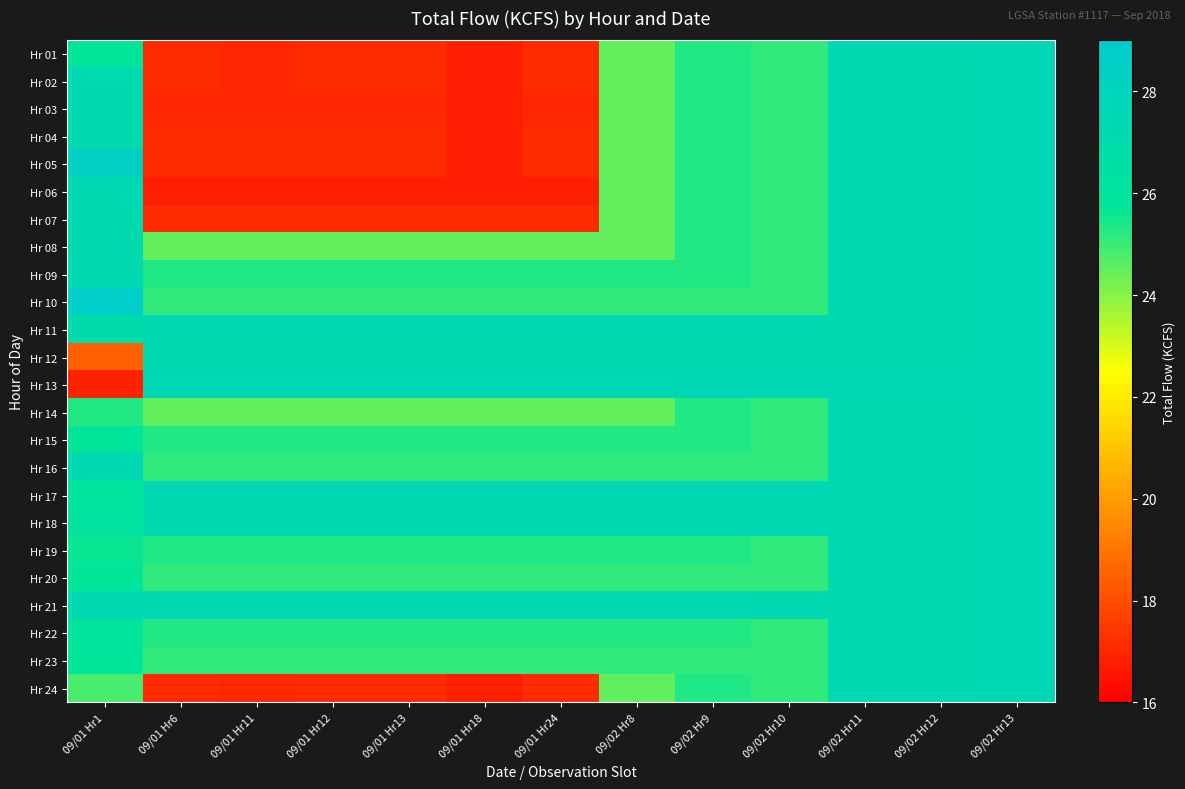

Reading left to right, what are all the values shown in this chart?

Hr 01: 09/01 Hr1=25.7	09/01 Hr6=17.1	09/01 Hr11=17.0	09/01 Hr12=17.1	09/01 Hr13=17.1	09/01 Hr18=16.8	09/01 Hr24=17.1	09/02 Hr8=24.5	09/02 Hr9=25.3	09/02 Hr10=25.1	09/02 Hr11=27.3	09/02 Hr12=27.3	09/02 Hr13=27.5
Hr 02: 09/01 Hr1=27.2	09/01 Hr6=17.1	09/01 Hr11=17.0	09/01 Hr12=17.1	09/01 Hr13=17.1	09/01 Hr18=16.8	09/01 Hr24=17.1	09/02 Hr8=24.5	09/02 Hr9=25.3	09/02 Hr10=25.1	09/02 Hr11=27.3	09/02 Hr12=27.3	09/02 Hr13=27.5
Hr 03: 09/01 Hr1=27.2	09/01 Hr6=17.0	09/01 Hr11=17.0	09/01 Hr12=17.0	09/01 Hr13=17.0	09/01 Hr18=16.8	09/01 Hr24=17.0	09/02 Hr8=24.5	09/02 Hr9=25.3	09/02 Hr10=25.1	09/02 Hr11=27.3	09/02 Hr12=27.3	09/02 Hr13=27.5
Hr 04: 09/01 Hr1=27.1	09/01 Hr6=17.1	09/01 Hr11=17.1	09/01 Hr12=17.1	09/01 Hr13=17.1	09/01 Hr18=16.8	09/01 Hr24=17.1	09/02 Hr8=24.5	09/02 Hr9=25.3	09/02 Hr10=25.1	09/02 Hr11=27.3	09/02 Hr12=27.3	09/02 Hr13=27.5
Hr 05: 09/01 Hr1=28.5	09/01 Hr6=17.1	09/01 Hr11=17.1	09/01 Hr12=17.1	09/01 Hr13=17.1	09/01 Hr18=16.8	09/01 Hr24=17.1	09/02 Hr8=24.5	09/02 Hr9=25.3	09/02 Hr10=25.1	09/02 Hr11=27.3	09/02 Hr12=27.3	09/02 Hr13=27.5
Hr 06: 09/01 Hr1=27.3	09/01 Hr6=16.8	09/01 Hr11=16.8	09/01 Hr12=16.8	09/01 Hr13=16.8	09/01 Hr18=16.8	09/01 Hr24=16.8	09/02 Hr8=24.5	09/02 Hr9=25.3	09/02 Hr10=25.1	09/02 Hr11=27.3	09/02 Hr12=27.3	09/02 Hr13=27.5
Hr 07: 09/01 Hr1=27.2	09/01 Hr6=17.1	09/01 Hr11=17.1	09/01 Hr12=17.1	09/01 Hr13=17.1	09/01 Hr18=17.1	09/01 Hr24=17.1	09/02 Hr8=24.5	09/02 Hr9=25.3	09/02 Hr10=25.1	09/02 Hr11=27.3	09/02 Hr12=27.3	09/02 Hr13=27.5
Hr 08: 09/01 Hr1=27.1	09/01 Hr6=24.5	09/01 Hr11=24.5	09/01 Hr12=24.5	09/01 Hr13=24.5	09/01 Hr18=24.5	09/01 Hr24=24.5	09/02 Hr8=24.5	09/02 Hr9=25.3	09/02 Hr10=25.1	09/02 Hr11=27.3	09/02 Hr12=27.3	09/02 Hr13=27.5
Hr 09: 09/01 Hr1=27.3	09/01 Hr6=25.3	09/01 Hr11=25.3	09/01 Hr12=25.3	09/01 Hr13=25.3	09/01 Hr18=25.3	09/01 Hr24=25.3	09/02 Hr8=25.3	09/02 Hr9=25.3	09/02 Hr10=25.1	09/02 Hr11=27.3	09/02 Hr12=27.3	09/02 Hr13=27.5
Hr 10: 09/01 Hr1=28.7	09/01 Hr6=25.1	09/01 Hr11=25.1	09/01 Hr12=25.1	09/01 Hr13=25.1	09/01 Hr18=25.1	09/01 Hr24=25.1	09/02 Hr8=25.1	09/02 Hr9=25.1	09/02 Hr10=25.1	09/02 Hr11=27.3	09/02 Hr12=27.3	09/02 Hr13=27.5
Hr 11: 09/01 Hr1=27.0	09/01 Hr6=27.3	09/01 Hr11=27.3	09/01 Hr12=27.3	09/01 Hr13=27.3	09/01 Hr18=27.3	09/01 Hr24=27.3	09/02 Hr8=27.3	09/02 Hr9=27.3	09/02 Hr10=27.3	09/02 Hr11=27.3	09/02 Hr12=27.3	09/02 Hr13=27.5
Hr 12: 09/01 Hr1=18.5	09/01 Hr6=27.3	09/01 Hr11=27.3	09/01 Hr12=27.3	09/01 Hr13=27.3	09/01 Hr18=27.3	09/01 Hr24=27.3	09/02 Hr8=27.3	09/02 Hr9=27.3	09/02 Hr10=27.3	09/02 Hr11=27.3	09/02 Hr12=27.3	09/02 Hr13=27.5
Hr 13: 09/01 Hr1=16.9	09/01 Hr6=27.5	09/01 Hr11=27.5	09/01 Hr12=27.5	09/01 Hr13=27.5	09/01 Hr18=27.5	09/01 Hr24=27.5	09/02 Hr8=27.5	09/02 Hr9=27.5	09/02 Hr10=27.5	09/02 Hr11=27.5	09/02 Hr12=27.5	09/02 Hr13=27.5
Hr 14: 09/01 Hr1=25.3	09/01 Hr6=24.5	09/01 Hr11=24.5	09/01 Hr12=24.5	09/01 Hr13=24.5	09/01 Hr18=24.5	09/01 Hr24=24.5	09/02 Hr8=24.5	09/02 Hr9=25.3	09/02 Hr10=25.1	09/02 Hr11=27.3	09/02 Hr12=27.3	09/02 Hr13=27.5
Hr 15: 09/01 Hr1=25.8	09/01 Hr6=25.3	09/01 Hr11=25.3	09/01 Hr12=25.3	09/01 Hr13=25.3	09/01 Hr18=25.3	09/01 Hr24=25.3	09/02 Hr8=25.3	09/02 Hr9=25.3	09/02 Hr10=25.1	09/02 Hr11=27.3	09/02 Hr12=27.3	09/02 Hr13=27.5
Hr 16: 09/01 Hr1=27.3	09/01 Hr6=25.1	09/01 Hr11=25.1	09/01 Hr12=25.1	09/01 Hr13=25.1	09/01 Hr18=25.1	09/01 Hr24=25.1	09/02 Hr8=25.1	09/02 Hr9=25.1	09/02 Hr10=25.1	09/02 Hr11=27.3	09/02 Hr12=27.3	09/02 Hr13=27.5
Hr 17: 09/01 Hr1=26.0	09/01 Hr6=27.3	09/01 Hr11=27.3	09/01 Hr12=27.3	09/01 Hr13=27.3	09/01 Hr18=27.3	09/01 Hr24=27.3	09/02 Hr8=27.3	09/02 Hr9=27.3	09/02 Hr10=27.3	09/02 Hr11=27.3	09/02 Hr12=27.3	09/02 Hr13=27.5
Hr 18: 09/01 Hr1=26.1	09/01 Hr6=27.3	09/01 Hr11=27.3	09/01 Hr12=27.3	09/01 Hr13=27.3	09/01 Hr18=27.3	09/01 Hr24=27.3	09/02 Hr8=27.3	09/02 Hr9=27.3	09/02 Hr10=27.3	09/02 Hr11=27.3	09/02 Hr12=27.3	09/02 Hr13=27.5
Hr 19: 09/01 Hr1=25.6	09/01 Hr6=25.3	09/01 Hr11=25.3	09/01 Hr12=25.3	09/01 Hr13=25.3	09/01 Hr18=25.3	09/01 Hr24=25.3	09/02 Hr8=25.3	09/02 Hr9=25.3	09/02 Hr10=25.1	09/02 Hr11=27.3	09/02 Hr12=27.3	09/02 Hr13=27.5
Hr 20: 09/01 Hr1=25.7	09/01 Hr6=25.1	09/01 Hr11=25.1	09/01 Hr12=25.1	09/01 Hr13=25.1	09/01 Hr18=25.1	09/01 Hr24=25.1	09/02 Hr8=25.1	09/02 Hr9=25.1	09/02 Hr10=25.1	09/02 Hr11=27.3	09/02 Hr12=27.3	09/02 Hr13=27.5
Hr 21: 09/01 Hr1=27.3	09/01 Hr6=27.3	09/01 Hr11=27.3	09/01 Hr12=27.3	09/01 Hr13=27.3	09/01 Hr18=27.3	09/01 Hr24=27.3	09/02 Hr8=27.3	09/02 Hr9=27.3	09/02 Hr10=27.3	09/02 Hr11=27.3	09/02 Hr12=27.3	09/02 Hr13=27.5
Hr 22: 09/01 Hr1=25.9	09/01 Hr6=25.3	09/01 Hr11=25.3	09/01 Hr12=25.3	09/01 Hr13=25.3	09/01 Hr18=25.3	09/01 Hr24=25.3	09/02 Hr8=25.3	09/02 Hr9=25.3	09/02 Hr10=25.1	09/02 Hr11=27.3	09/02 Hr12=27.3	09/02 Hr13=27.5
Hr 23: 09/01 Hr1=25.8	09/01 Hr6=25.1	09/01 Hr11=25.1	09/01 Hr12=25.1	09/01 Hr13=25.1	09/01 Hr18=25.1	09/01 Hr24=25.1	09/02 Hr8=25.1	09/02 Hr9=25.1	09/02 Hr10=25.1	09/02 Hr11=27.3	09/02 Hr12=27.3	09/02 Hr13=27.5
Hr 24: 09/01 Hr1=24.8	09/01 Hr6=17.1	09/01 Hr11=17.0	09/01 Hr12=17.1	09/01 Hr13=17.1	09/01 Hr18=16.8	09/01 Hr24=17.1	09/02 Hr8=24.5	09/02 Hr9=25.3	09/02 Hr10=25.1	09/02 Hr11=27.3	09/02 Hr12=27.3	09/02 Hr13=27.5